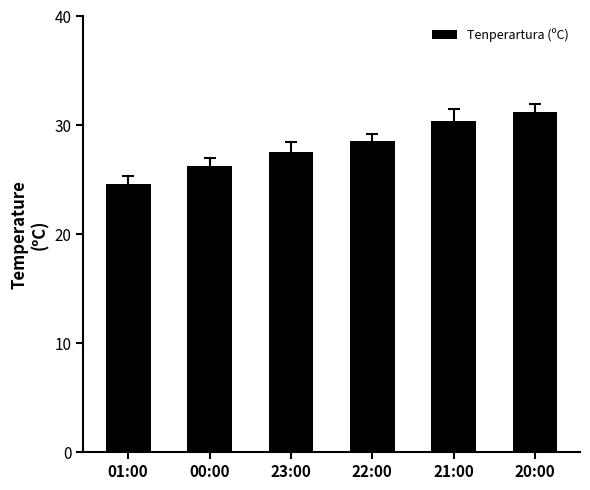

What is the difference between the maximum and minimum values?

6.6